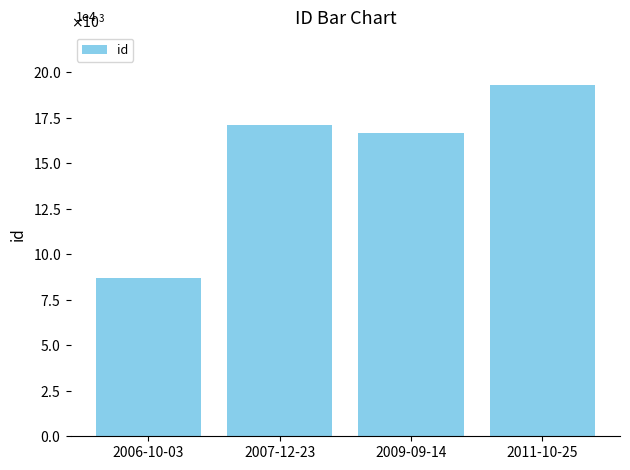

Reading left to right, list all the values displayed in this chart.

2006-10-03=8692	2007-12-23=17105	2009-09-14=16666	2011-10-25=19297